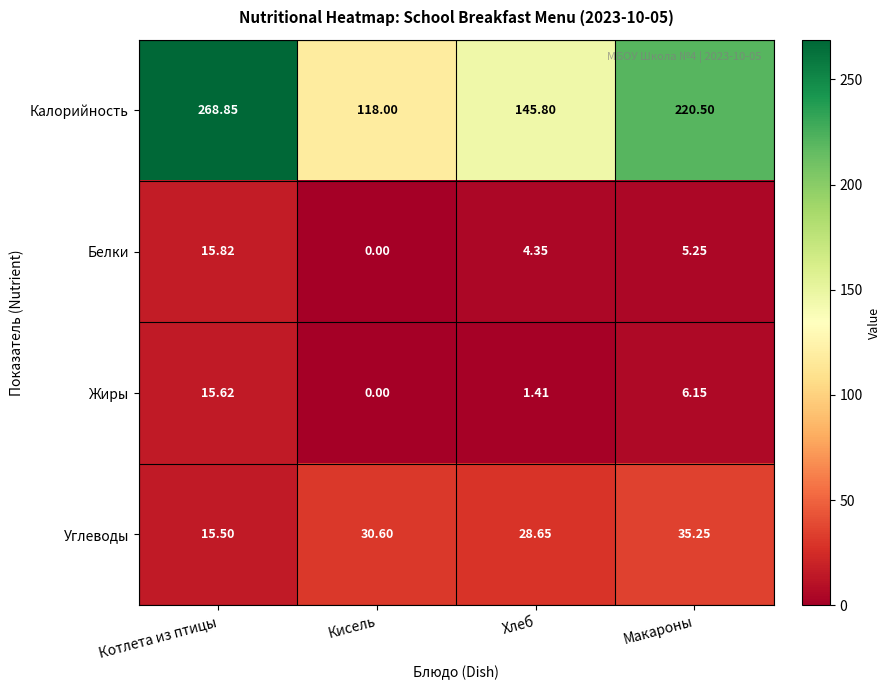

How many values in the Белки series are below 5?

2